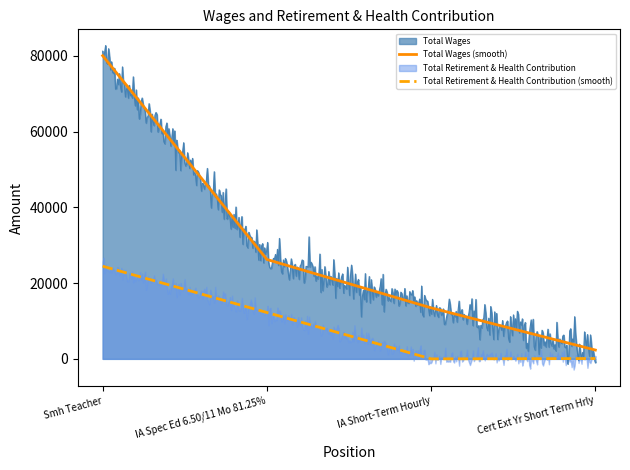

What is the label of the 3rd point from the right?

IA Spec Ed 6.50/11 Mo 81.25%